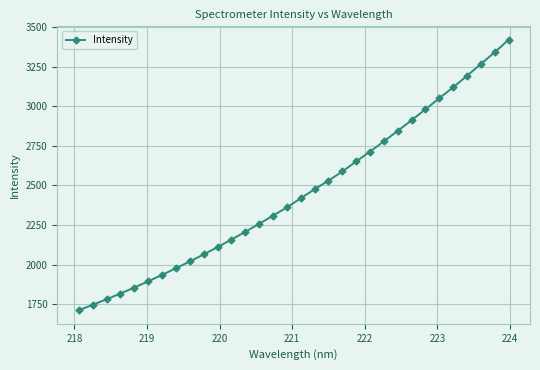

What is the maximum value shown in the chart?

3419.5